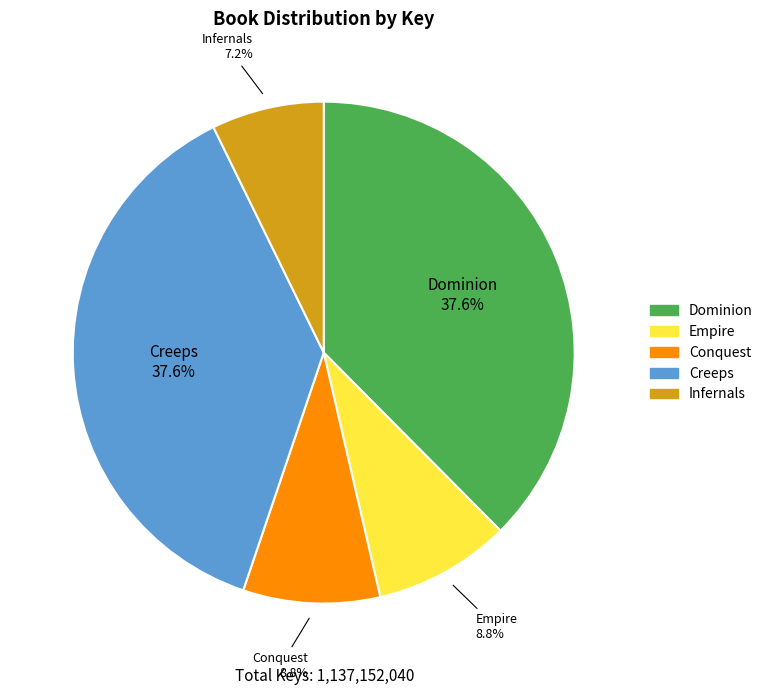

What is the smallest slice in the pie chart?

Infernals